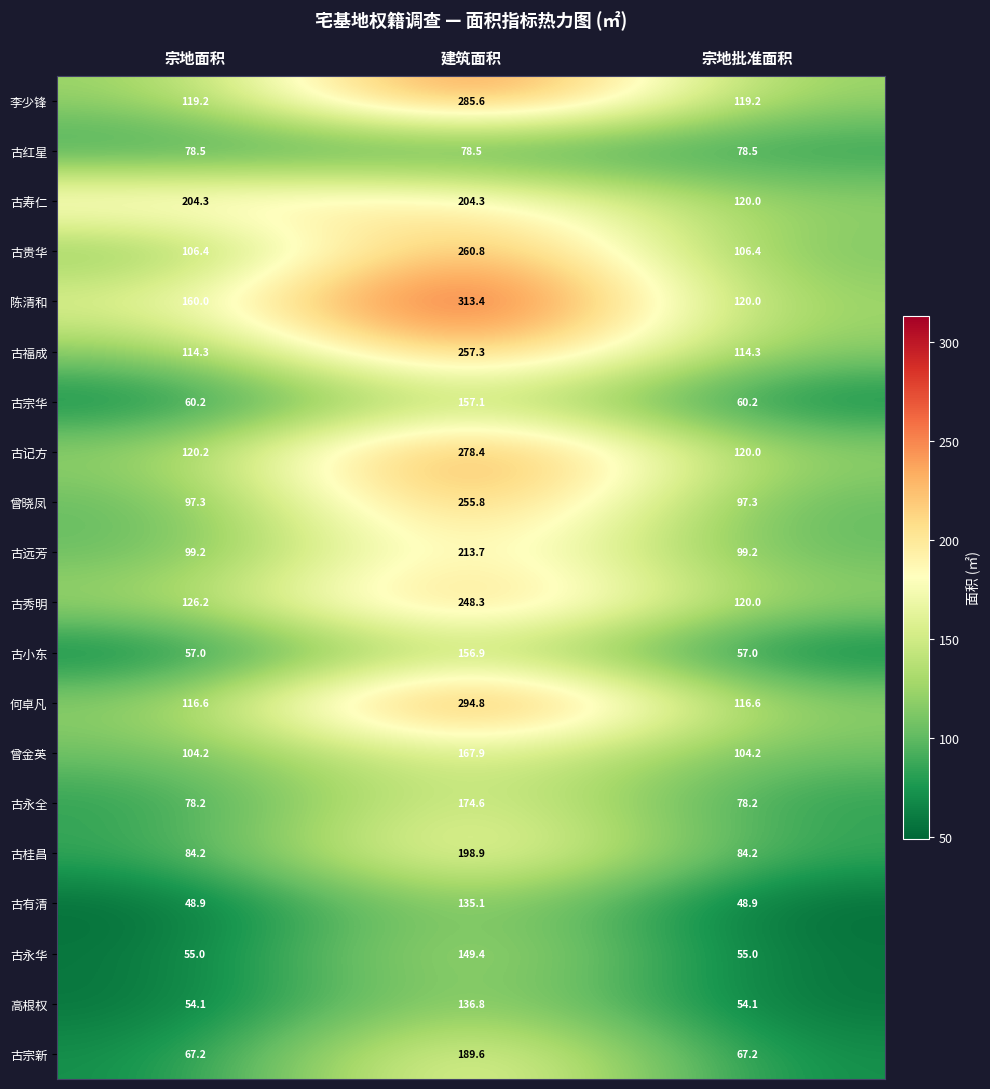

What is the approximate value of 古贵华 at 宗地面积?

106.4